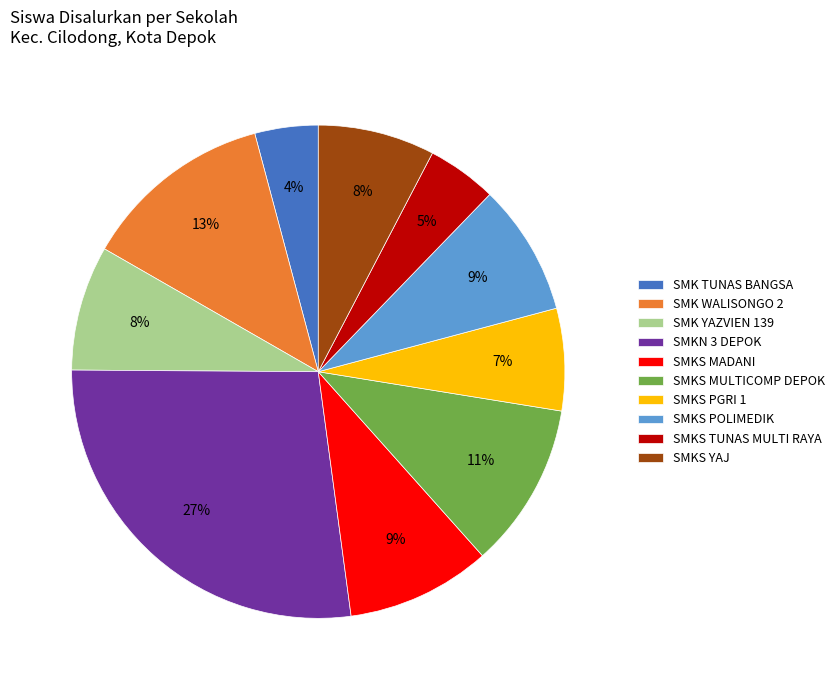

Which has a higher value, SMKS MULTICOMP DEPOK or SMKS YAJ?

SMKS MULTICOMP DEPOK